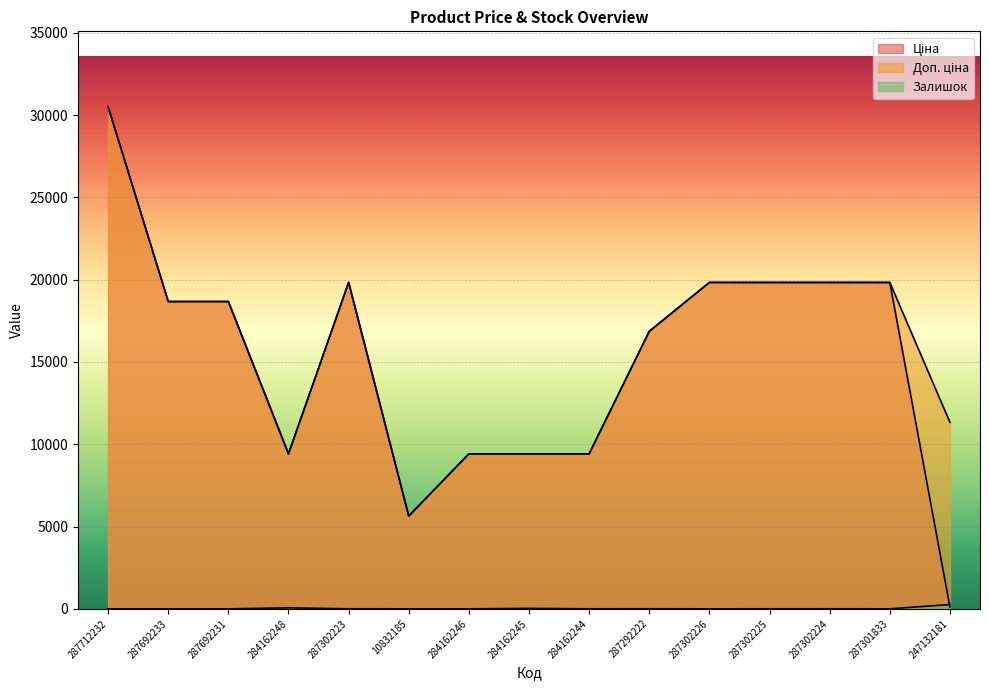

How many interior local peaks does the Доп. ціна series have?

1